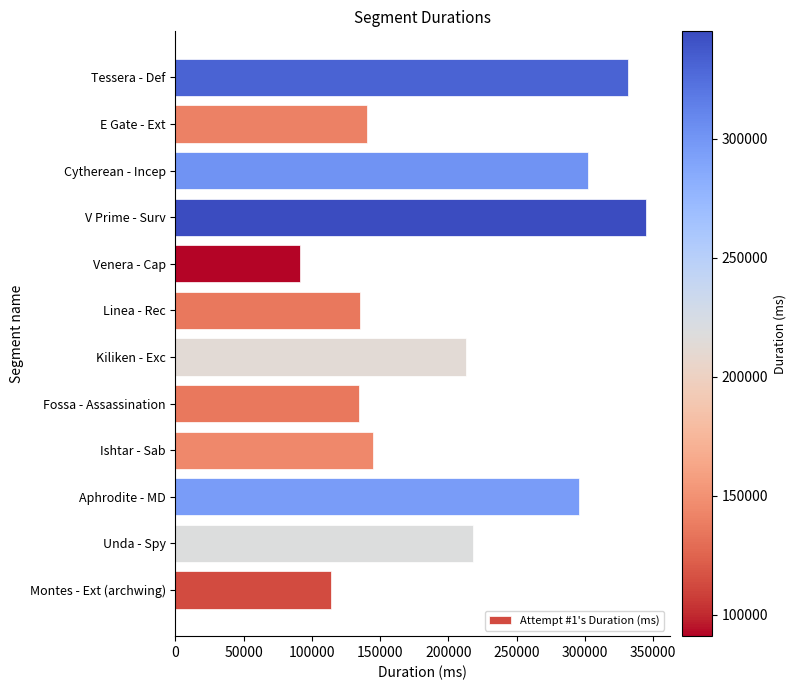

What is the approximate value at Linea - Rec, to the nearest 100?

135000